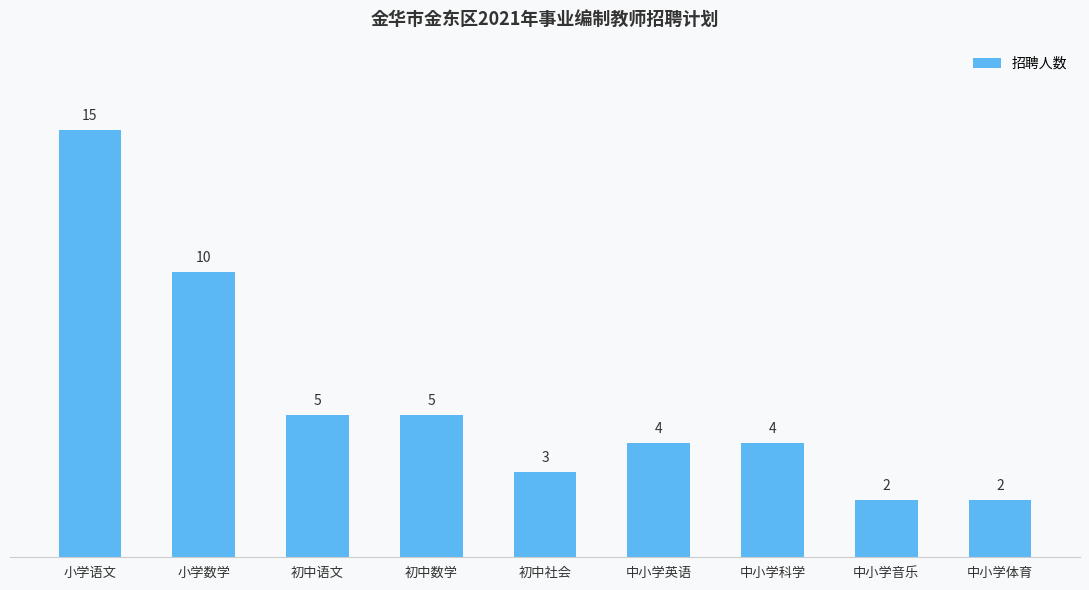

True or false: the data shows 1 at 中小学体育.

False